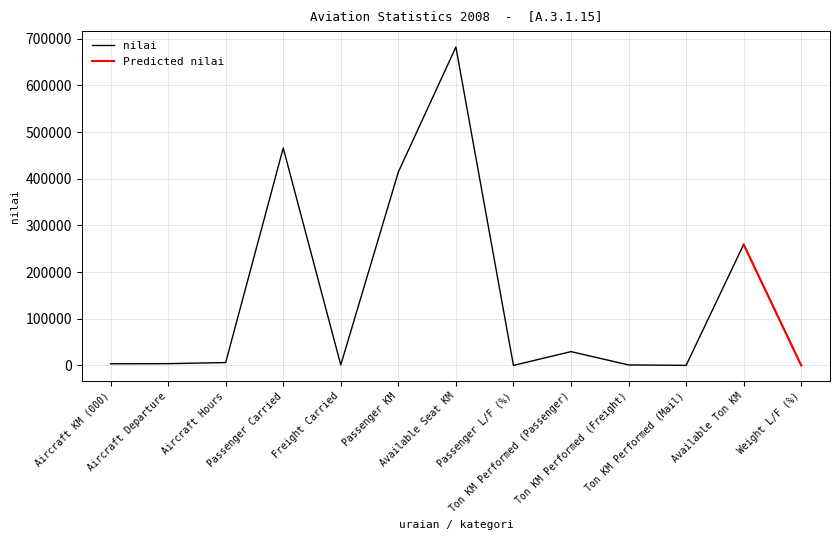

What is the value of the 8th point from the left?

61